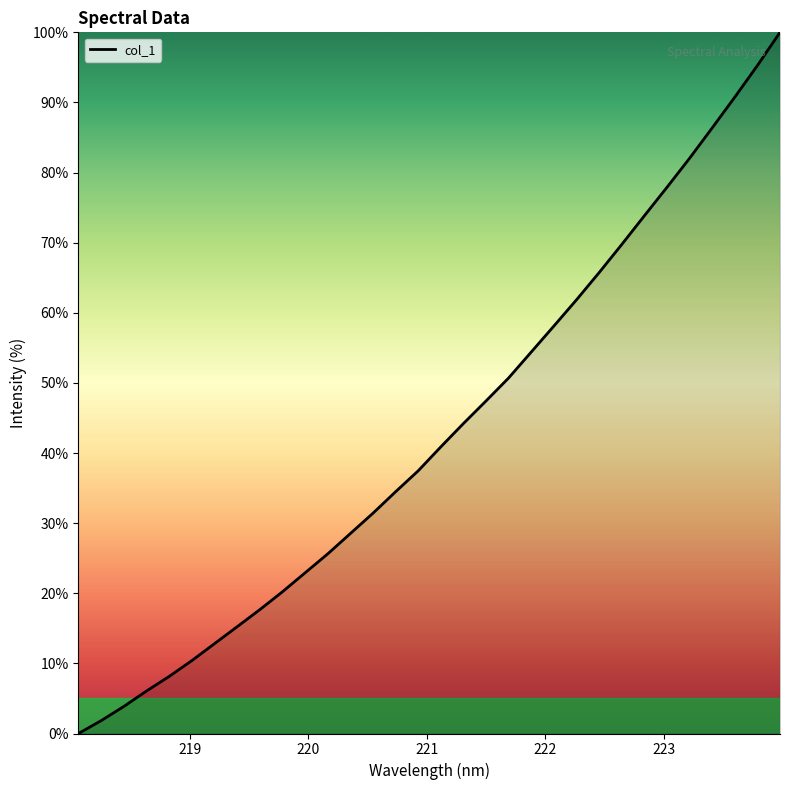

What is the maximum value shown in the chart?

100.0